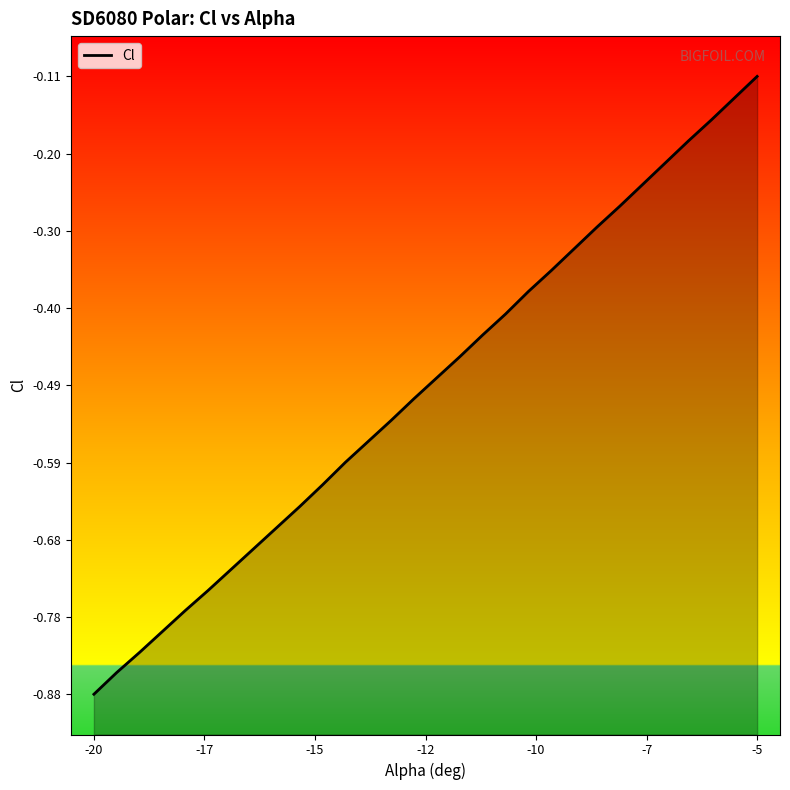

Reading right to left, extract all data points from this chart.

-0.1	-0.1	-0.2	-0.2	-0.2	-0.2	-0.3	-0.3	-0.3	-0.3	-0.4	-0.4	-0.4	-0.5	-0.5	-0.5	-0.5	-0.6	-0.6	-0.6	-0.6	-0.7	-0.7	-0.7	-0.7	-0.8	-0.8	-0.8	-0.8	-0.9